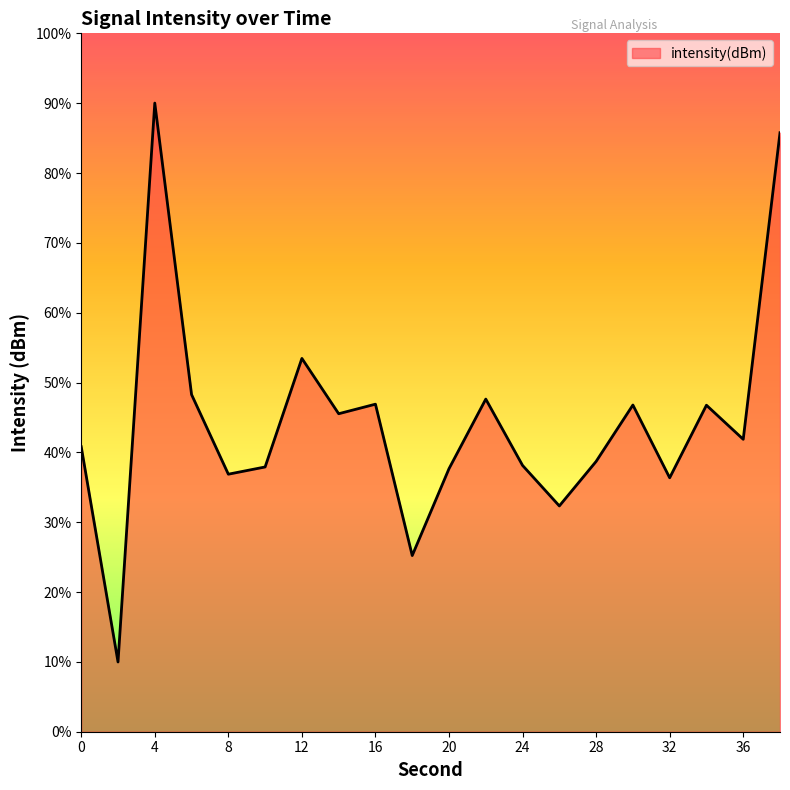

Count the number of values greater than -131.

9